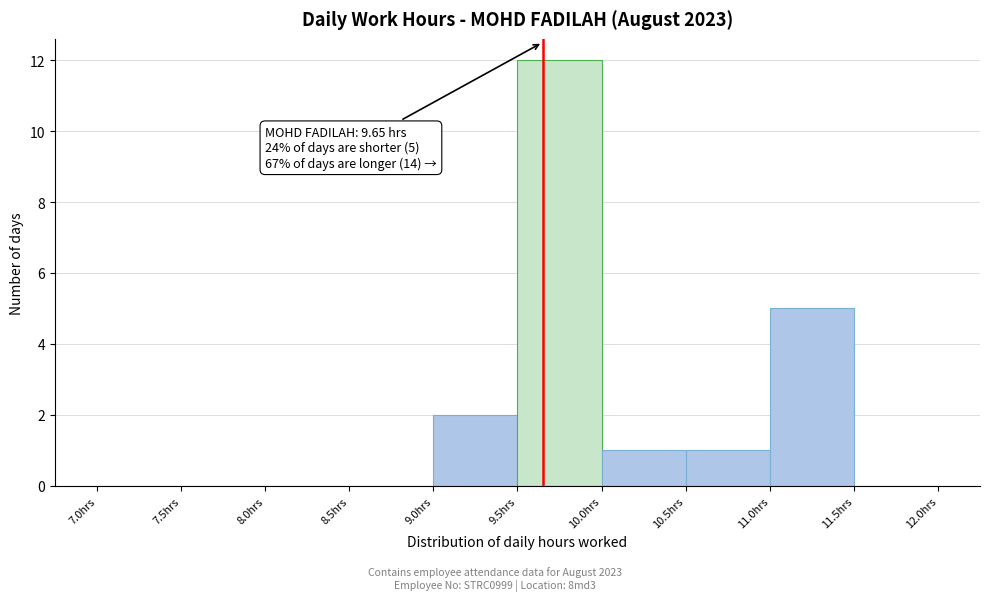

Which range on the x-axis has the tallest bar?

9.5 to 10.0